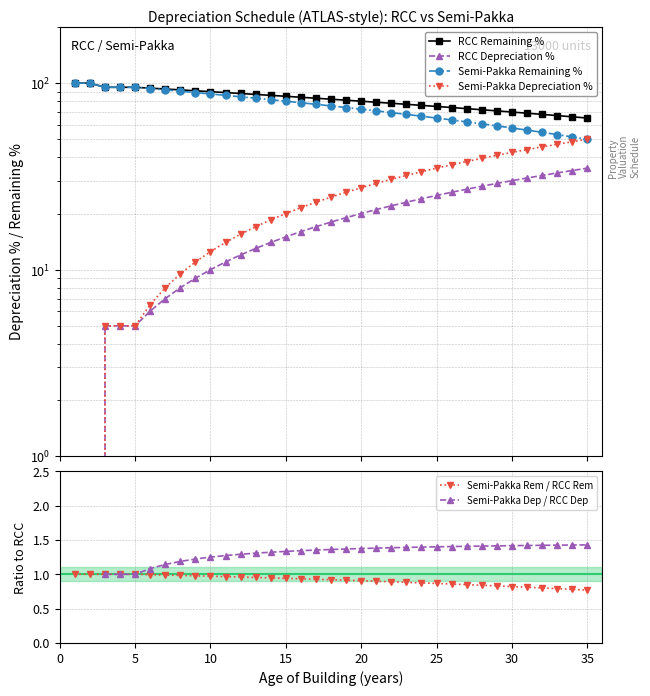

True or false: Semi-Pakka Rem / RCC Rem has a value of 0.8 at 30.

True